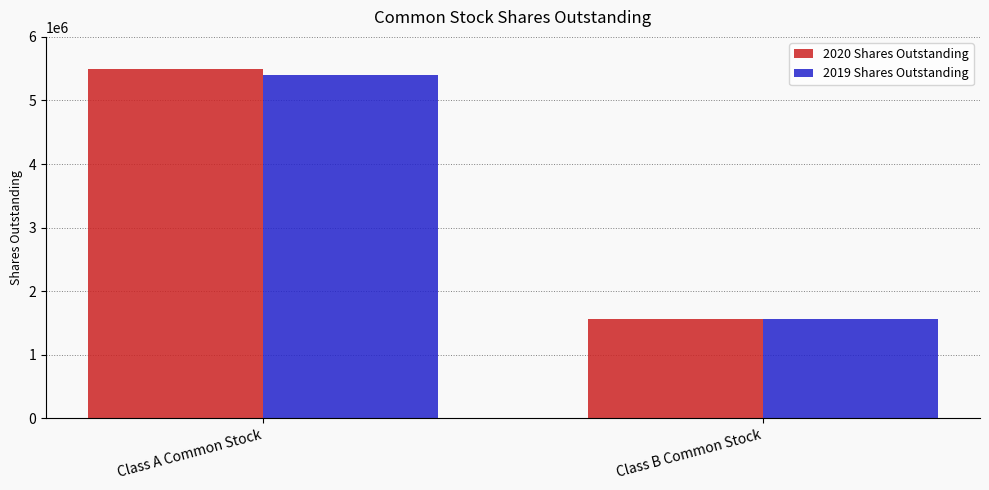

Reading right to left, transcribe all the data shown in this chart.

2020 Shares Outstanding: 1568210	5489615
2019 Shares Outstanding: 1568670	5397458